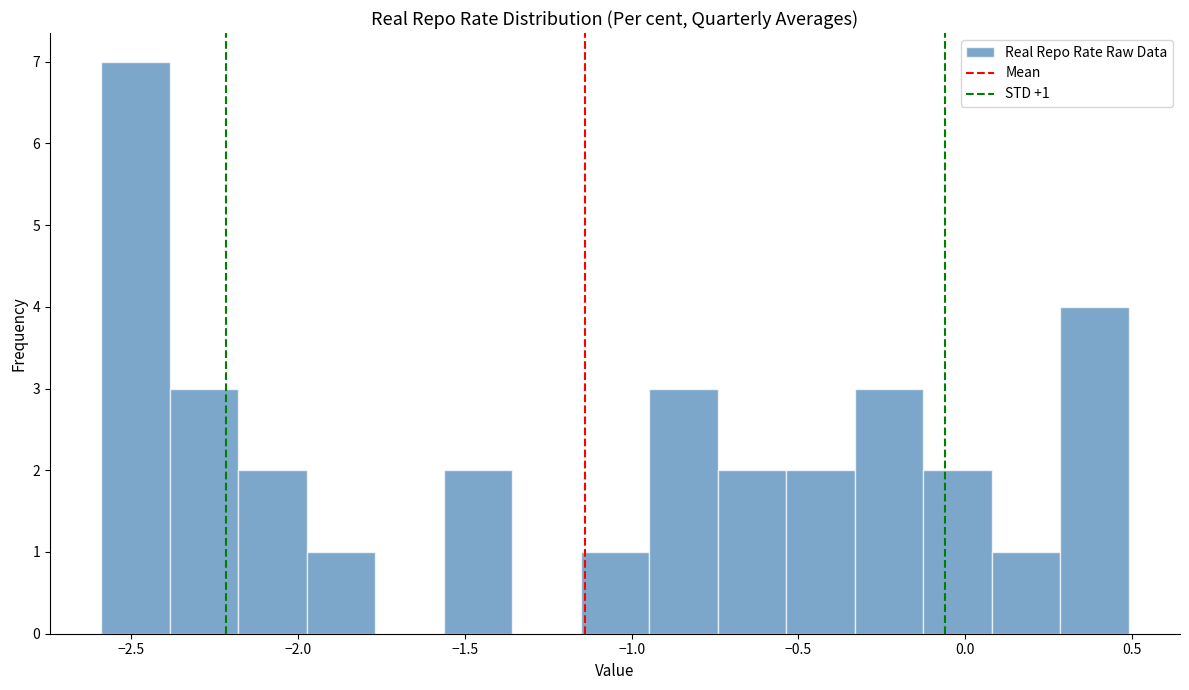

Which range on the x-axis has the tallest bar?

-2.60 to -2.40